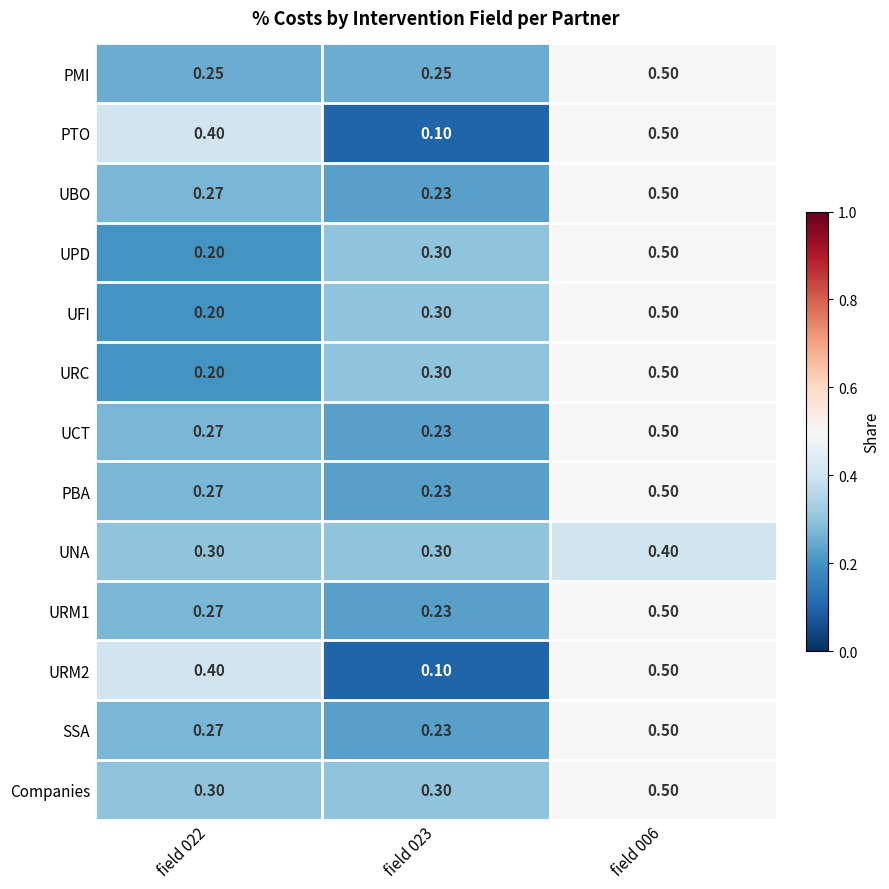

Which series has the largest total across all categories?

Companies